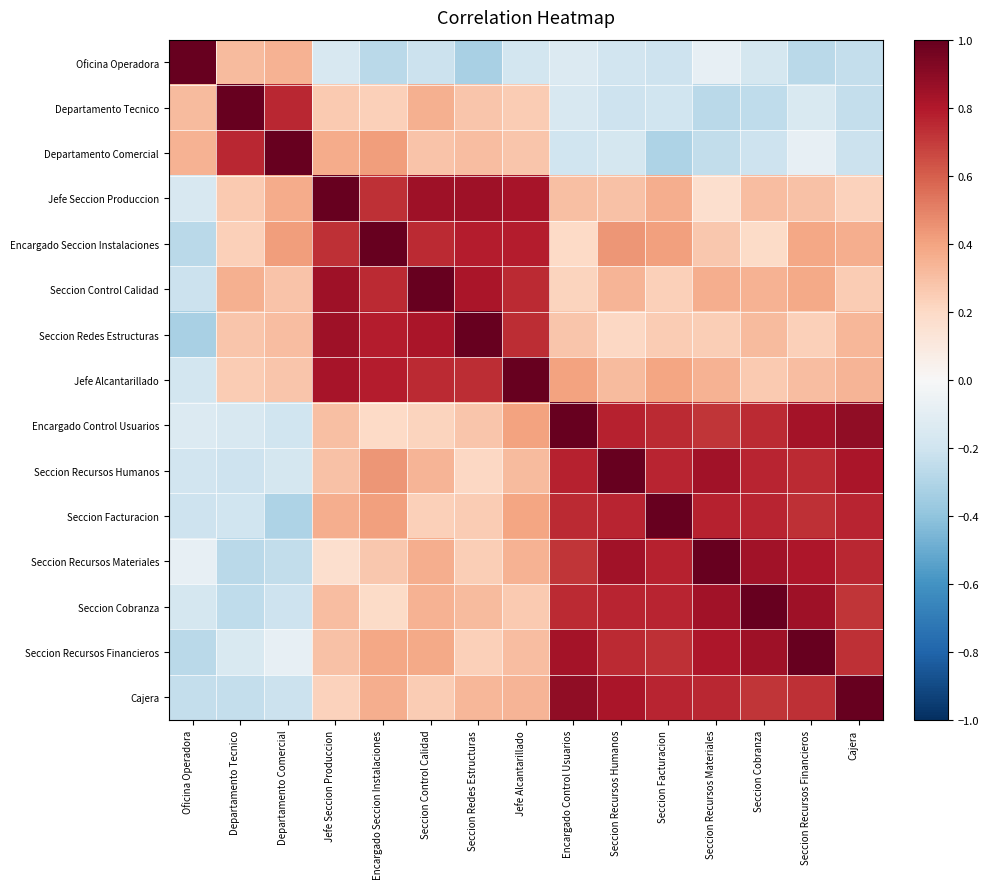

Reading left to right, what are all the values shown in this chart?

Oficina Operadora: Oficina Operadora=1.0	Departamento Tecnico=0.3	Departamento Comercial=0.4	Jefe Seccion Produccion=-0.2	Encargado Seccion Instalaciones=-0.3	Seccion Control Calidad=-0.2	Seccion Redes Estructuras=-0.3	Jefe Alcantarillado=-0.2	Encargado Control Usuarios=-0.1	Seccion Recursos Humanos=-0.2	Seccion Facturacion=-0.2	Seccion Recursos Materiales=-0.1	Seccion Cobranza=-0.2	Seccion Recursos Financieros=-0.3	Cajera=-0.2
Departamento Tecnico: Oficina Operadora=0.3	Departamento Tecnico=1.0	Departamento Comercial=0.8	Jefe Seccion Produccion=0.3	Encargado Seccion Instalaciones=0.2	Seccion Control Calidad=0.4	Seccion Redes Estructuras=0.3	Jefe Alcantarillado=0.3	Encargado Control Usuarios=-0.2	Seccion Recursos Humanos=-0.2	Seccion Facturacion=-0.2	Seccion Recursos Materiales=-0.3	Seccion Cobranza=-0.3	Seccion Recursos Financieros=-0.2	Cajera=-0.2
Departamento Comercial: Oficina Operadora=0.4	Departamento Tecnico=0.8	Departamento Comercial=1.0	Jefe Seccion Produccion=0.4	Encargado Seccion Instalaciones=0.4	Seccion Control Calidad=0.3	Seccion Redes Estructuras=0.3	Jefe Alcantarillado=0.3	Encargado Control Usuarios=-0.2	Seccion Recursos Humanos=-0.2	Seccion Facturacion=-0.3	Seccion Recursos Materiales=-0.2	Seccion Cobranza=-0.2	Seccion Recursos Financieros=-0.1	Cajera=-0.2
Jefe Seccion Produccion: Oficina Operadora=-0.2	Departamento Tecnico=0.3	Departamento Comercial=0.4	Jefe Seccion Produccion=1.0	Encargado Seccion Instalaciones=0.7	Seccion Control Calidad=0.8	Seccion Redes Estructuras=0.9	Jefe Alcantarillado=0.8	Encargado Control Usuarios=0.3	Seccion Recursos Humanos=0.3	Seccion Facturacion=0.4	Seccion Recursos Materiales=0.2	Seccion Cobranza=0.3	Seccion Recursos Financieros=0.3	Cajera=0.2
Encargado Seccion Instalaciones: Oficina Operadora=-0.3	Departamento Tecnico=0.2	Departamento Comercial=0.4	Jefe Seccion Produccion=0.7	Encargado Seccion Instalaciones=1.0	Seccion Control Calidad=0.7	Seccion Redes Estructuras=0.8	Jefe Alcantarillado=0.8	Encargado Control Usuarios=0.2	Seccion Recursos Humanos=0.4	Seccion Facturacion=0.4	Seccion Recursos Materiales=0.3	Seccion Cobranza=0.2	Seccion Recursos Financieros=0.4	Cajera=0.4
Seccion Control Calidad: Oficina Operadora=-0.2	Departamento Tecnico=0.4	Departamento Comercial=0.3	Jefe Seccion Produccion=0.8	Encargado Seccion Instalaciones=0.7	Seccion Control Calidad=1.0	Seccion Redes Estructuras=0.8	Jefe Alcantarillado=0.7	Encargado Control Usuarios=0.2	Seccion Recursos Humanos=0.3	Seccion Facturacion=0.2	Seccion Recursos Materiales=0.4	Seccion Cobranza=0.3	Seccion Recursos Financieros=0.4	Cajera=0.3
Seccion Redes Estructuras: Oficina Operadora=-0.3	Departamento Tecnico=0.3	Departamento Comercial=0.3	Jefe Seccion Produccion=0.9	Encargado Seccion Instalaciones=0.8	Seccion Control Calidad=0.8	Seccion Redes Estructuras=1.0	Jefe Alcantarillado=0.7	Encargado Control Usuarios=0.3	Seccion Recursos Humanos=0.2	Seccion Facturacion=0.3	Seccion Recursos Materiales=0.2	Seccion Cobranza=0.3	Seccion Recursos Financieros=0.2	Cajera=0.3
Jefe Alcantarillado: Oficina Operadora=-0.2	Departamento Tecnico=0.3	Departamento Comercial=0.3	Jefe Seccion Produccion=0.8	Encargado Seccion Instalaciones=0.8	Seccion Control Calidad=0.7	Seccion Redes Estructuras=0.7	Jefe Alcantarillado=1.0	Encargado Control Usuarios=0.4	Seccion Recursos Humanos=0.3	Seccion Facturacion=0.4	Seccion Recursos Materiales=0.3	Seccion Cobranza=0.3	Seccion Recursos Financieros=0.3	Cajera=0.3
Encargado Control Usuarios: Oficina Operadora=-0.1	Departamento Tecnico=-0.2	Departamento Comercial=-0.2	Jefe Seccion Produccion=0.3	Encargado Seccion Instalaciones=0.2	Seccion Control Calidad=0.2	Seccion Redes Estructuras=0.3	Jefe Alcantarillado=0.4	Encargado Control Usuarios=1.0	Seccion Recursos Humanos=0.8	Seccion Facturacion=0.7	Seccion Recursos Materiales=0.7	Seccion Cobranza=0.7	Seccion Recursos Financieros=0.8	Cajera=0.9
Seccion Recursos Humanos: Oficina Operadora=-0.2	Departamento Tecnico=-0.2	Departamento Comercial=-0.2	Jefe Seccion Produccion=0.3	Encargado Seccion Instalaciones=0.4	Seccion Control Calidad=0.3	Seccion Redes Estructuras=0.2	Jefe Alcantarillado=0.3	Encargado Control Usuarios=0.8	Seccion Recursos Humanos=1.0	Seccion Facturacion=0.8	Seccion Recursos Materiales=0.8	Seccion Cobranza=0.8	Seccion Recursos Financieros=0.7	Cajera=0.8
Seccion Facturacion: Oficina Operadora=-0.2	Departamento Tecnico=-0.2	Departamento Comercial=-0.3	Jefe Seccion Produccion=0.4	Encargado Seccion Instalaciones=0.4	Seccion Control Calidad=0.2	Seccion Redes Estructuras=0.3	Jefe Alcantarillado=0.4	Encargado Control Usuarios=0.7	Seccion Recursos Humanos=0.8	Seccion Facturacion=1.0	Seccion Recursos Materiales=0.8	Seccion Cobranza=0.8	Seccion Recursos Financieros=0.7	Cajera=0.8
Seccion Recursos Materiales: Oficina Operadora=-0.1	Departamento Tecnico=-0.3	Departamento Comercial=-0.2	Jefe Seccion Produccion=0.2	Encargado Seccion Instalaciones=0.3	Seccion Control Calidad=0.4	Seccion Redes Estructuras=0.2	Jefe Alcantarillado=0.3	Encargado Control Usuarios=0.7	Seccion Recursos Humanos=0.8	Seccion Facturacion=0.8	Seccion Recursos Materiales=1.0	Seccion Cobranza=0.8	Seccion Recursos Financieros=0.8	Cajera=0.8
Seccion Cobranza: Oficina Operadora=-0.2	Departamento Tecnico=-0.3	Departamento Comercial=-0.2	Jefe Seccion Produccion=0.3	Encargado Seccion Instalaciones=0.2	Seccion Control Calidad=0.3	Seccion Redes Estructuras=0.3	Jefe Alcantarillado=0.3	Encargado Control Usuarios=0.7	Seccion Recursos Humanos=0.8	Seccion Facturacion=0.8	Seccion Recursos Materiales=0.8	Seccion Cobranza=1.0	Seccion Recursos Financieros=0.8	Cajera=0.7
Seccion Recursos Financieros: Oficina Operadora=-0.3	Departamento Tecnico=-0.2	Departamento Comercial=-0.1	Jefe Seccion Produccion=0.3	Encargado Seccion Instalaciones=0.4	Seccion Control Calidad=0.4	Seccion Redes Estructuras=0.2	Jefe Alcantarillado=0.3	Encargado Control Usuarios=0.8	Seccion Recursos Humanos=0.7	Seccion Facturacion=0.7	Seccion Recursos Materiales=0.8	Seccion Cobranza=0.8	Seccion Recursos Financieros=1.0	Cajera=0.7
Cajera: Oficina Operadora=-0.2	Departamento Tecnico=-0.2	Departamento Comercial=-0.2	Jefe Seccion Produccion=0.2	Encargado Seccion Instalaciones=0.4	Seccion Control Calidad=0.3	Seccion Redes Estructuras=0.3	Jefe Alcantarillado=0.3	Encargado Control Usuarios=0.9	Seccion Recursos Humanos=0.8	Seccion Facturacion=0.8	Seccion Recursos Materiales=0.8	Seccion Cobranza=0.7	Seccion Recursos Financieros=0.7	Cajera=1.0